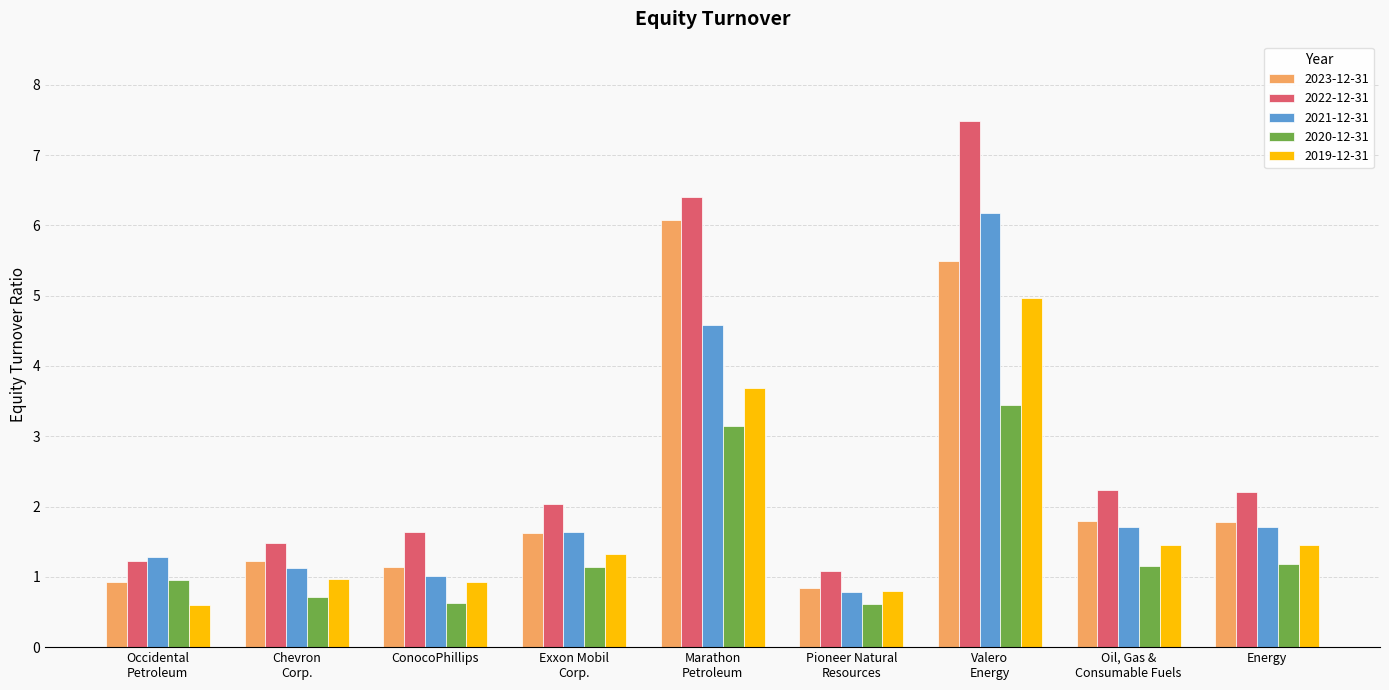

What position from the left is Energy?

9